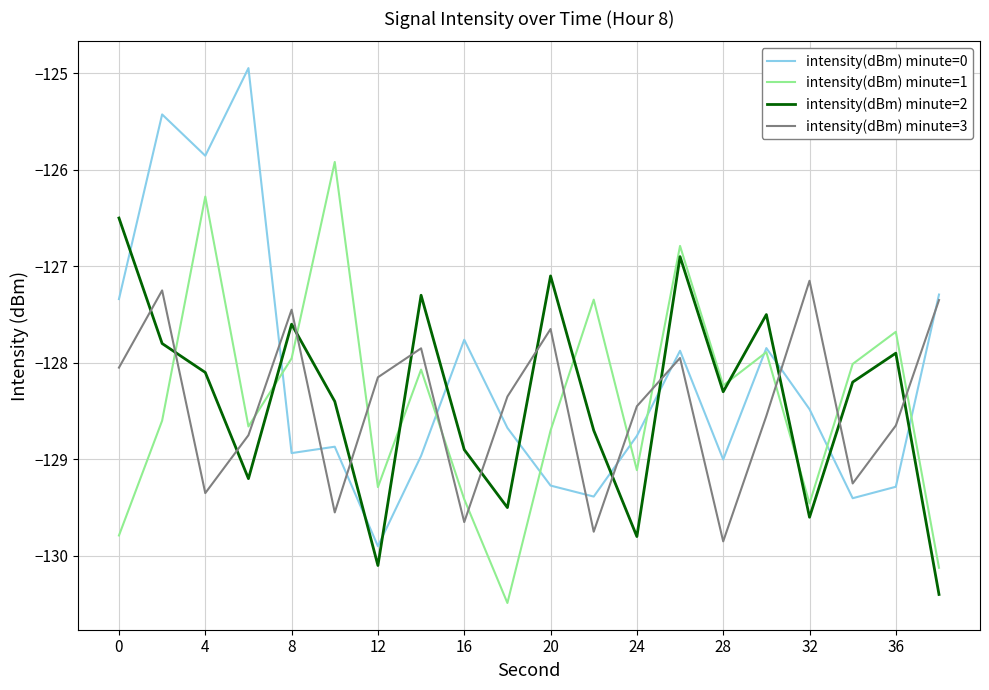

What is the difference between the second highest and minimum values in the intensity(dBm) minute=0 series?

4.5